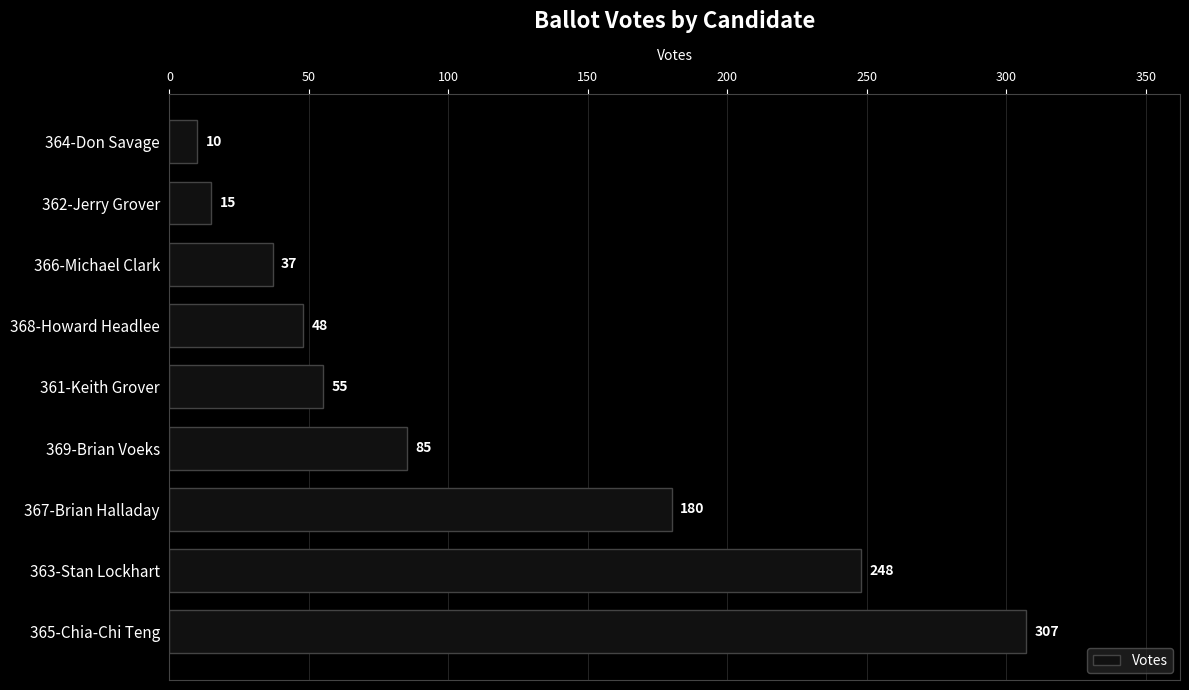

Rank the categories by value from highest to lowest.

365-Chia-Chi Teng, 363-Stan Lockhart, 367-Brian Halladay, 369-Brian Voeks, 361-Keith Grover, 368-Howard Headlee, 366-Michael Clark, 362-Jerry Grover, 364-Don Savage